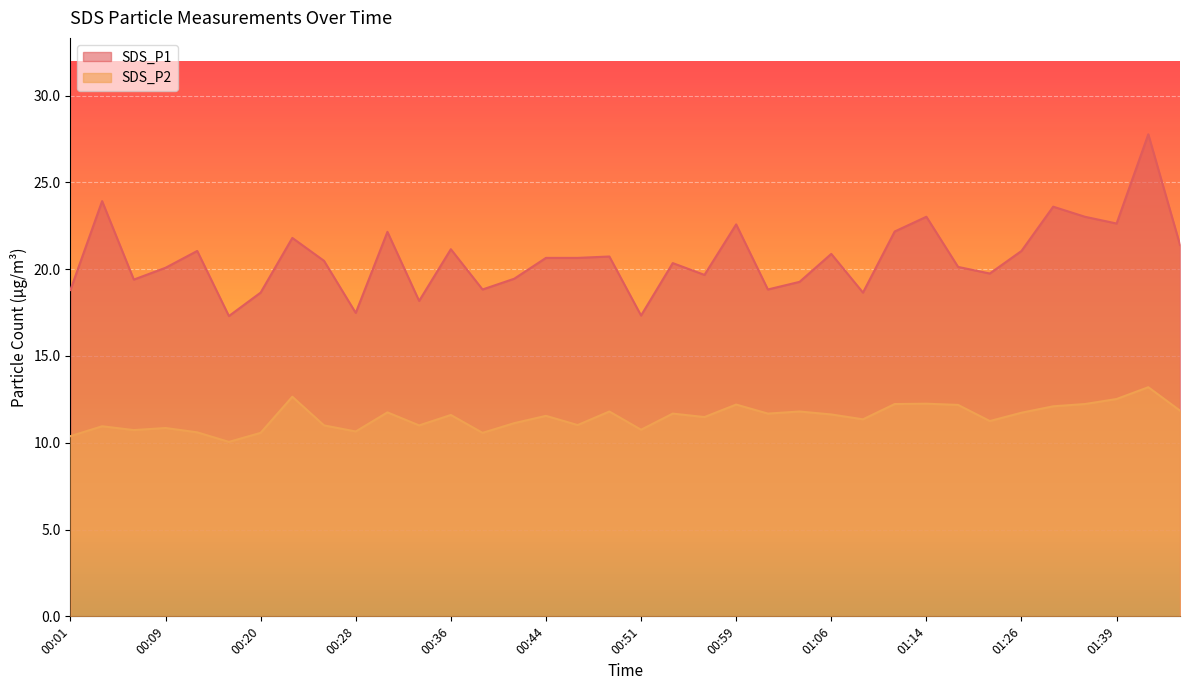

List the series in order of their overall mean, highest first.

SDS_P1, SDS_P2